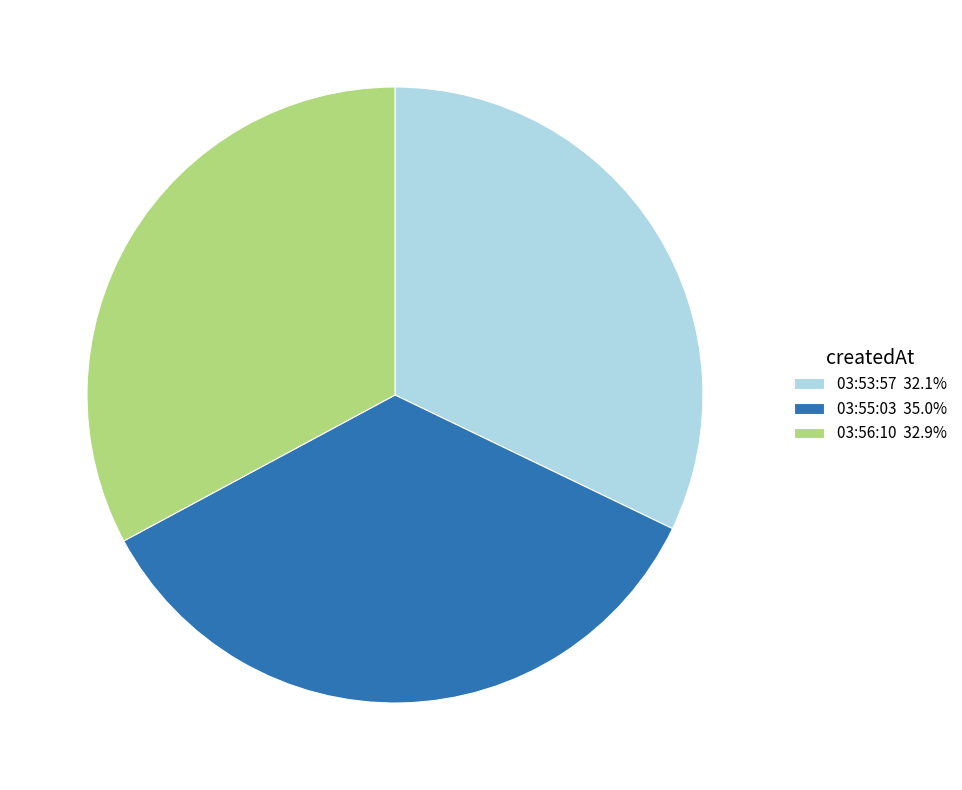

Count the number of slices in the pie.

3